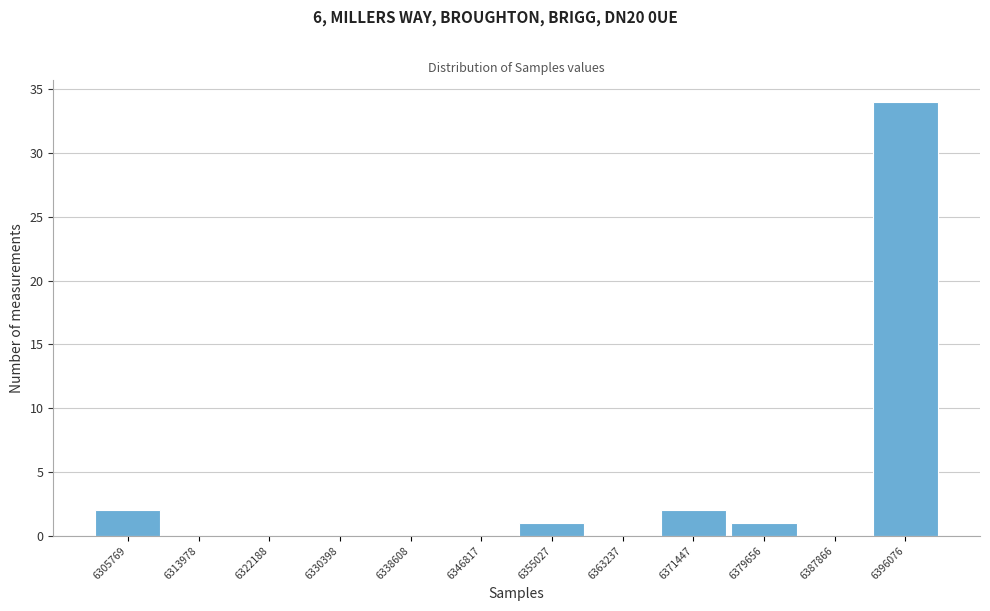

What is the maximum value shown in the chart?

34